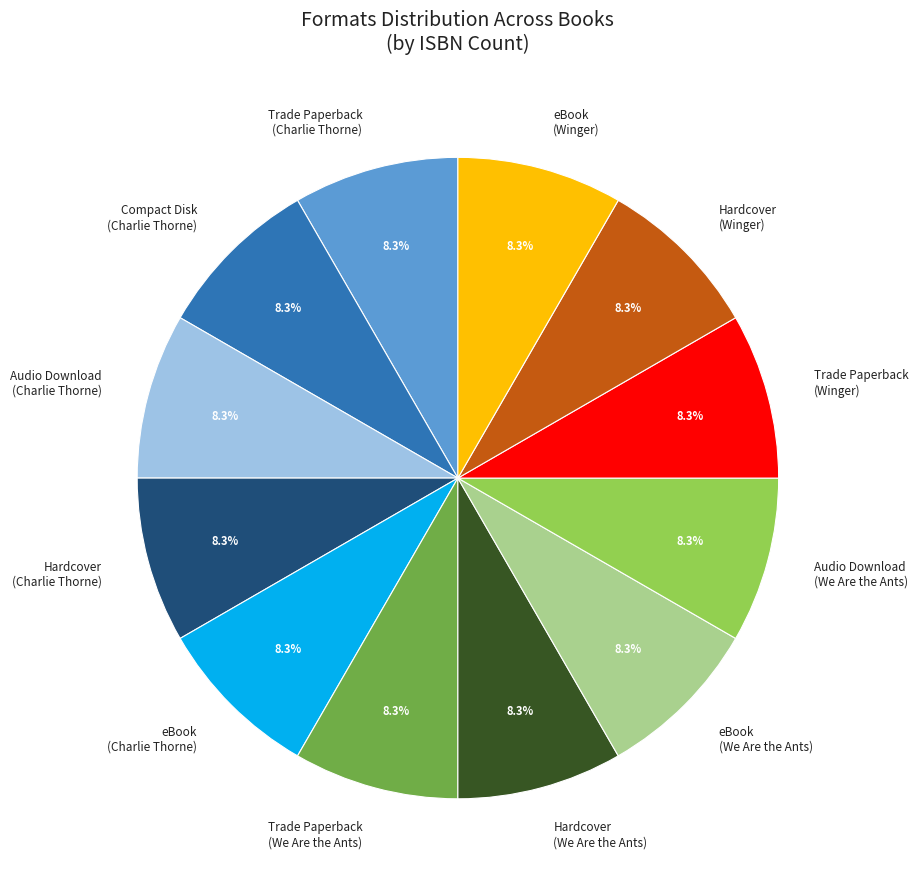

Does Hardcover (We Are the Ants) represent more than half of the total?

No